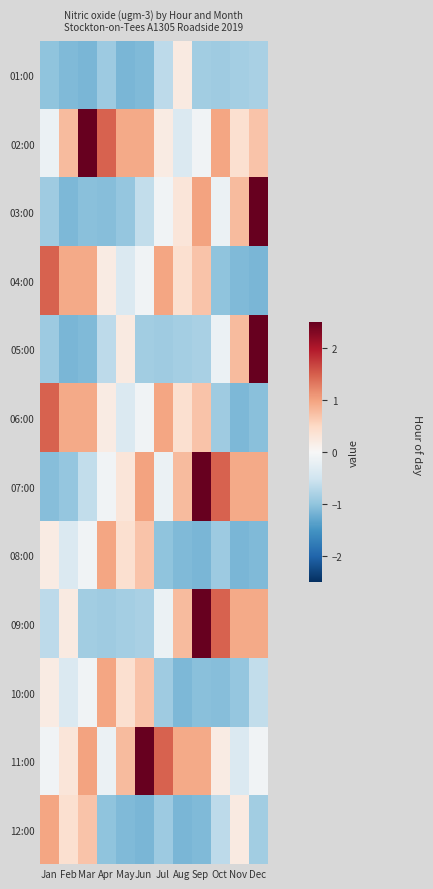

At which category is the sum across all series the highest?

Sep